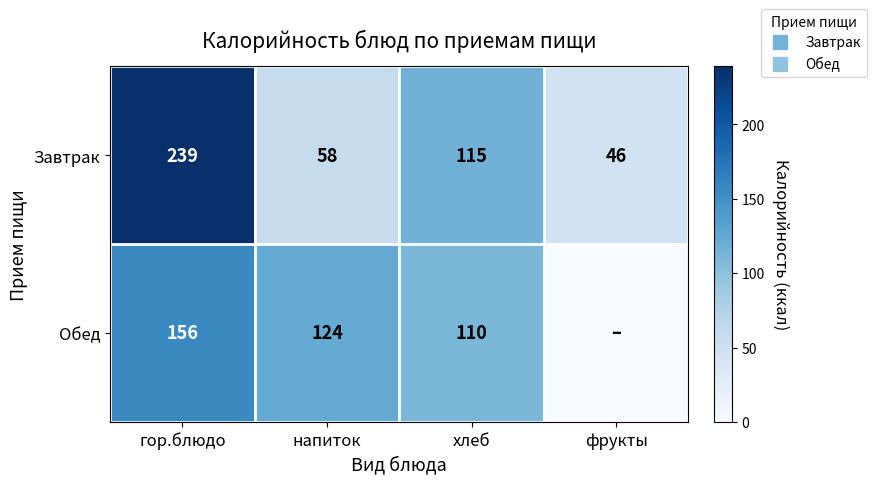

The value of Завтрак at хлеб is 115. True or false?

True